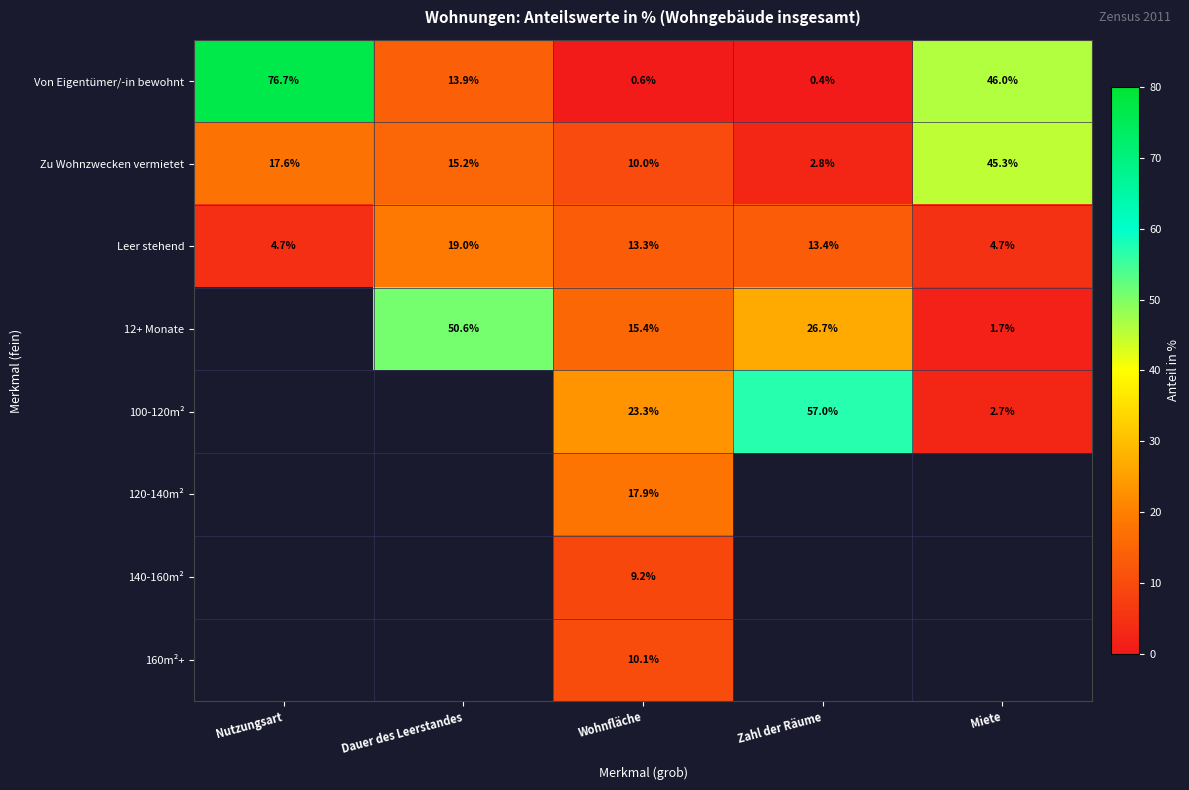

Rank the categories by Von Eigentümer/-in bewohnt value from lowest to highest.

Zahl der Räume, Wohnfläche, Dauer des Leerstandes, Miete, Nutzungsart